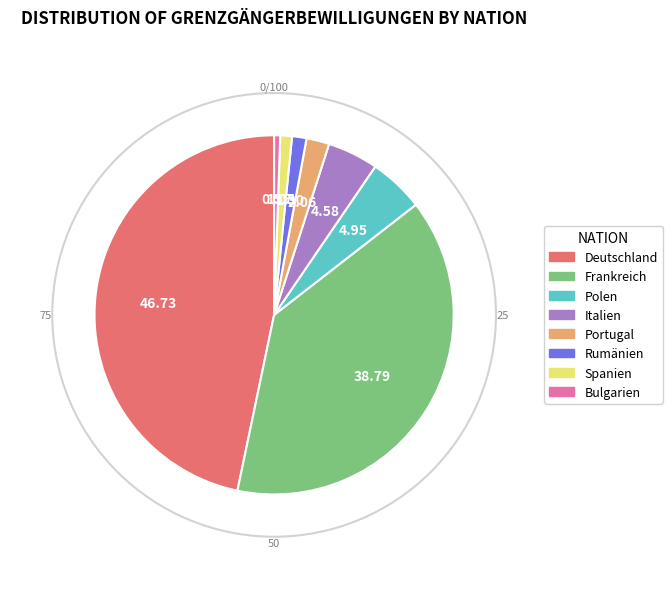

Which slice is the largest?

Deutschland